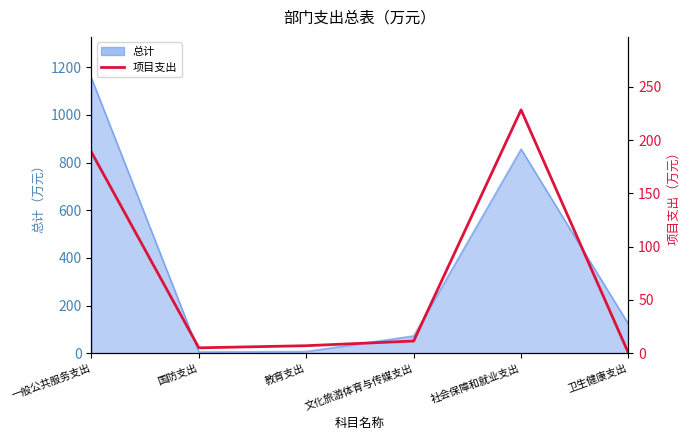

Reading left to right, what are all the values shown in this chart?

188.7	5.0	7.0	11.4	228.5	0.0